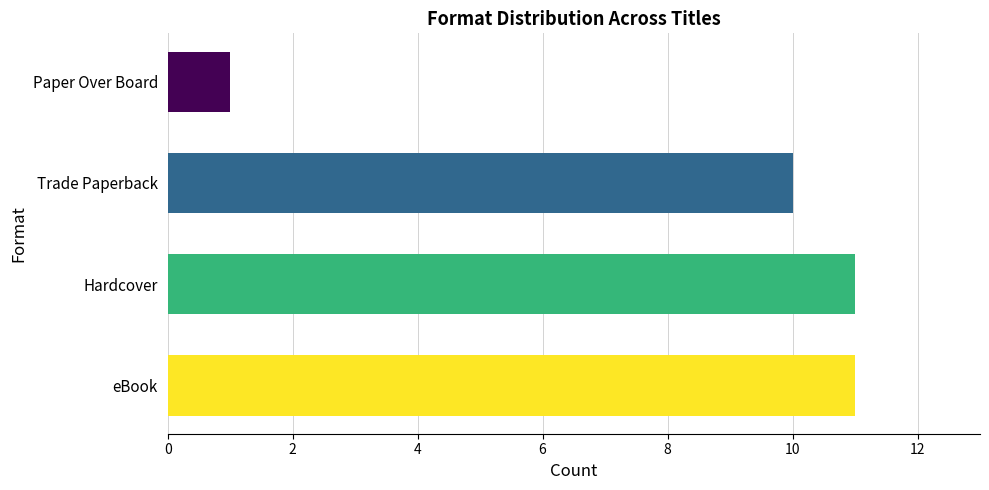

What is the ratio of the value at Hardcover to the value at Paper Over Board?

11.0